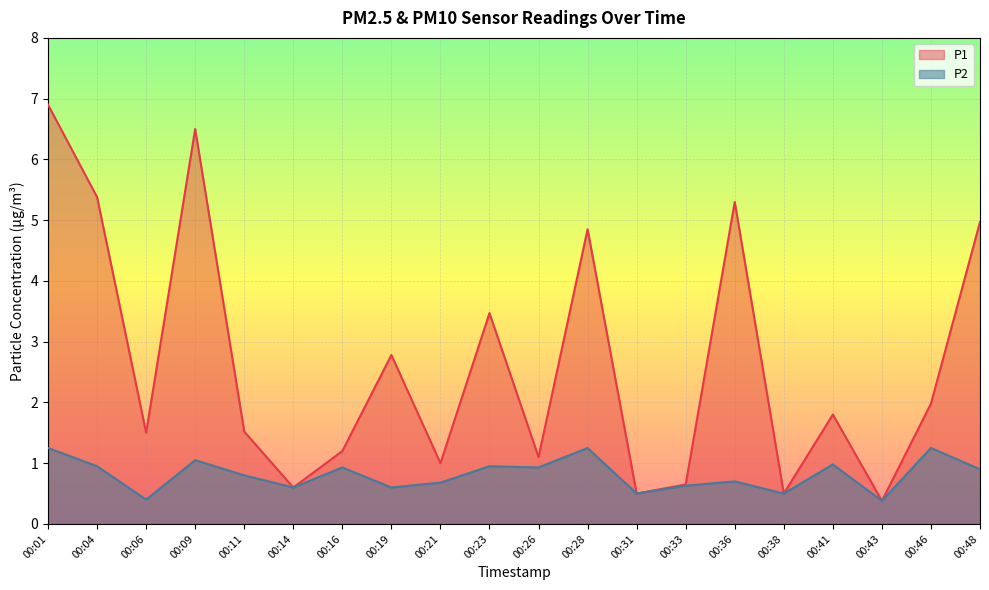

Reading right to left, what are all the values shown in this chart?

P1: 00:48=5.0	00:46=2.0	00:43=0.4	00:41=1.8	00:38=0.5	00:36=5.3	00:33=0.7	00:31=0.5	00:28=4.8	00:26=1.1	00:23=3.5	00:21=1.0	00:19=2.8	00:16=1.2	00:14=0.6	00:11=1.5	00:09=6.5	00:06=1.5	00:04=5.4	00:01=6.9
P2: 00:48=0.9	00:46=1.2	00:43=0.4	00:41=1.0	00:38=0.5	00:36=0.7	00:33=0.6	00:31=0.5	00:28=1.2	00:26=0.9	00:23=0.9	00:21=0.7	00:19=0.6	00:16=0.9	00:14=0.6	00:11=0.8	00:09=1.1	00:06=0.4	00:04=0.9	00:01=1.2